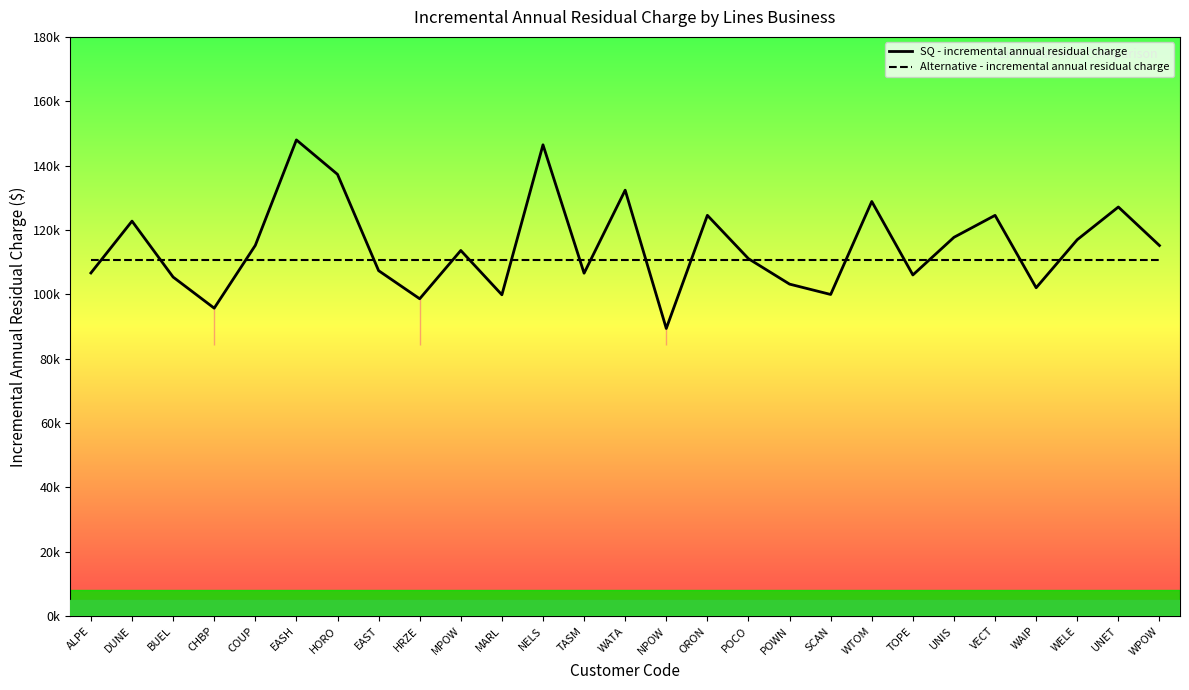

Reading right to left, extract all data points from this chart.

SQ - incremental annual residual charge: 115176.5	127140.6	116988.9	102048.8	124544.5	117723.8	106027.6	128854.4	99960.5	103175.9	111076.9	124551.6	89394.8	132372.9	106565.6	146463.2	99861.8	113629.1	98625.6	107362.8	137287.9	147983.6	115217.4	95705.6	105369.8	122751.4	106647.2
Alternative - incremental annual residual charge: 110787.7	110787.7	110787.7	110787.7	110787.7	110787.7	110787.7	110787.7	110787.7	110787.7	110787.7	110787.7	110787.7	110787.7	110787.7	110787.7	110787.7	110787.7	110787.7	110787.7	110787.7	110787.7	110787.7	110787.7	110787.7	110787.7	110787.7